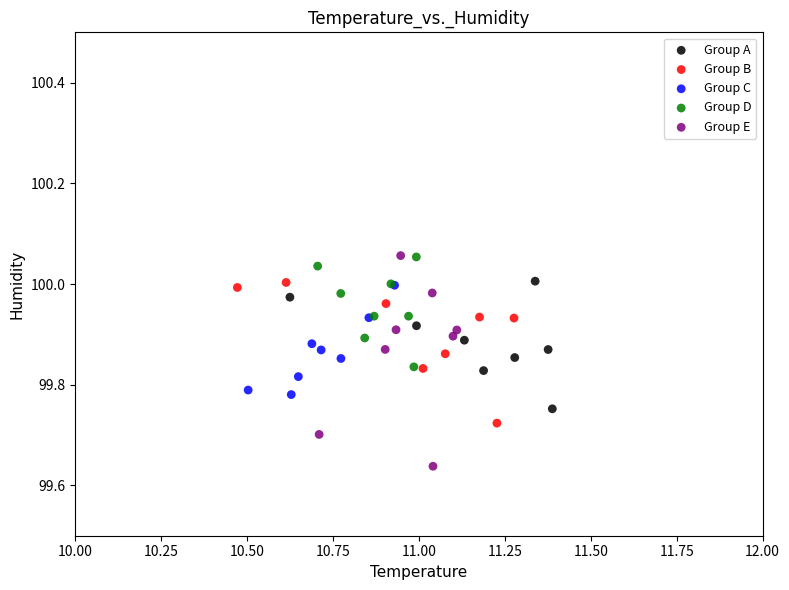

Which series reaches the minimum Y coordinate?

Group E